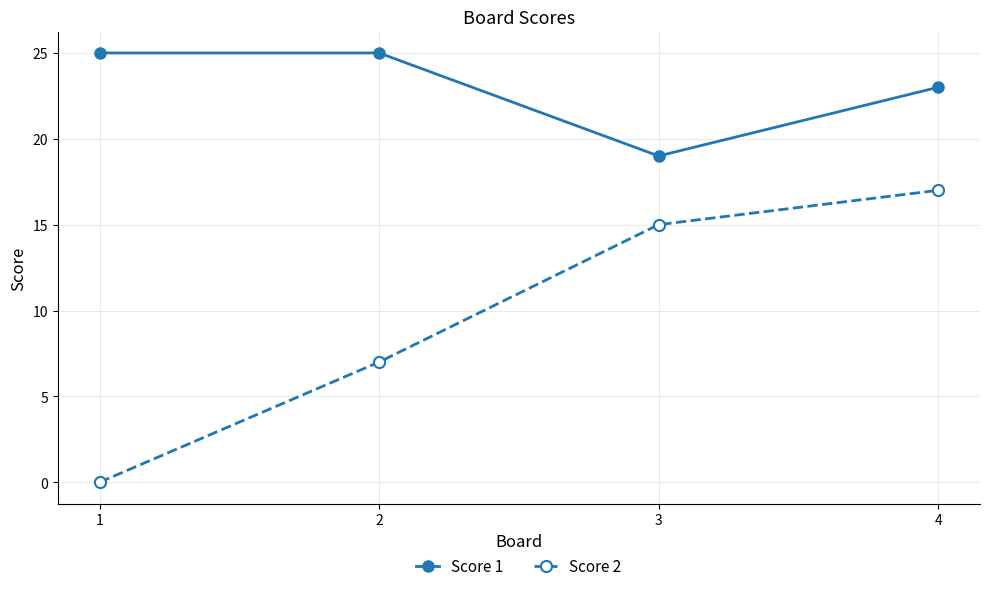

The value of Score 2 at 4 is 17. True or false?

True